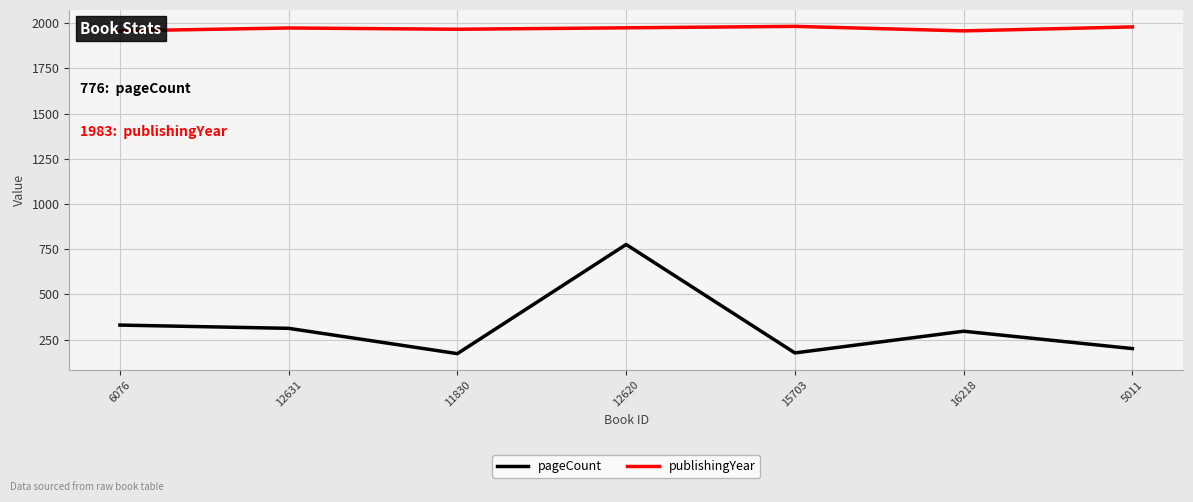

Reading left to right, transcribe all the data shown in this chart.

pageCount: 330	312	172	776	176	296	200
publishingYear: 1958	1974	1967	1975	1983	1958	1980